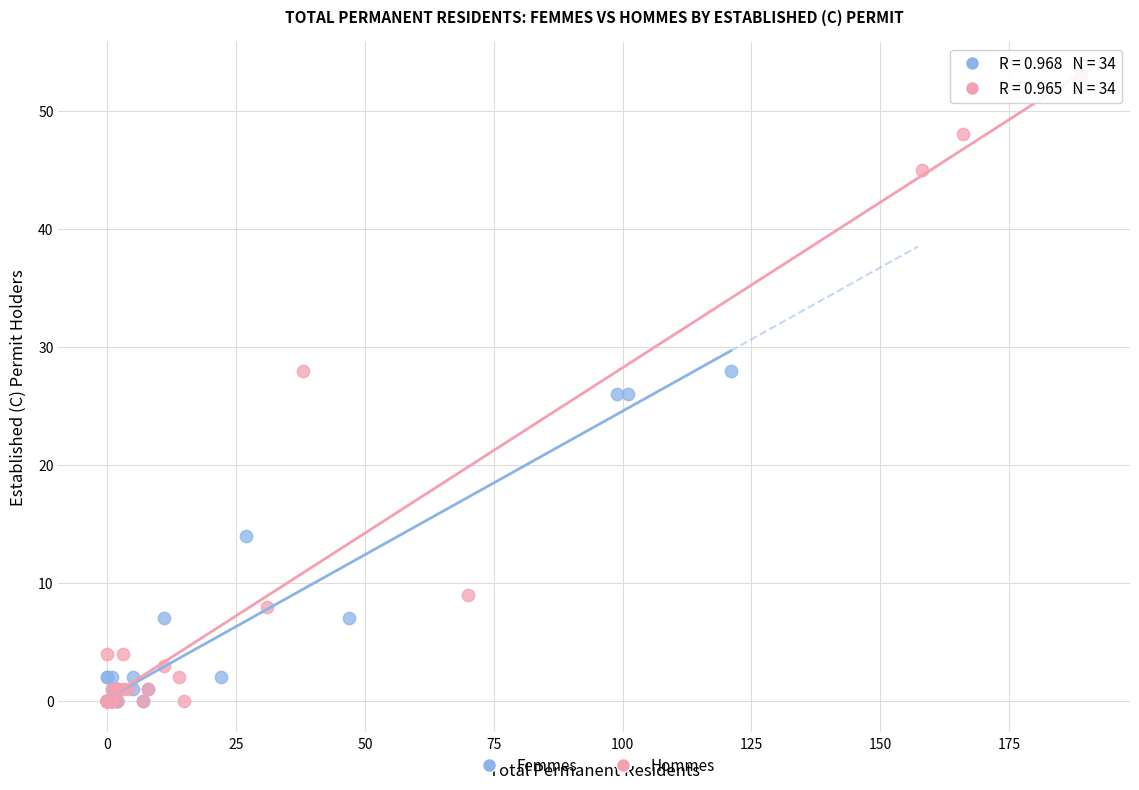

Which series has the widest spread of Y values?

Hommes